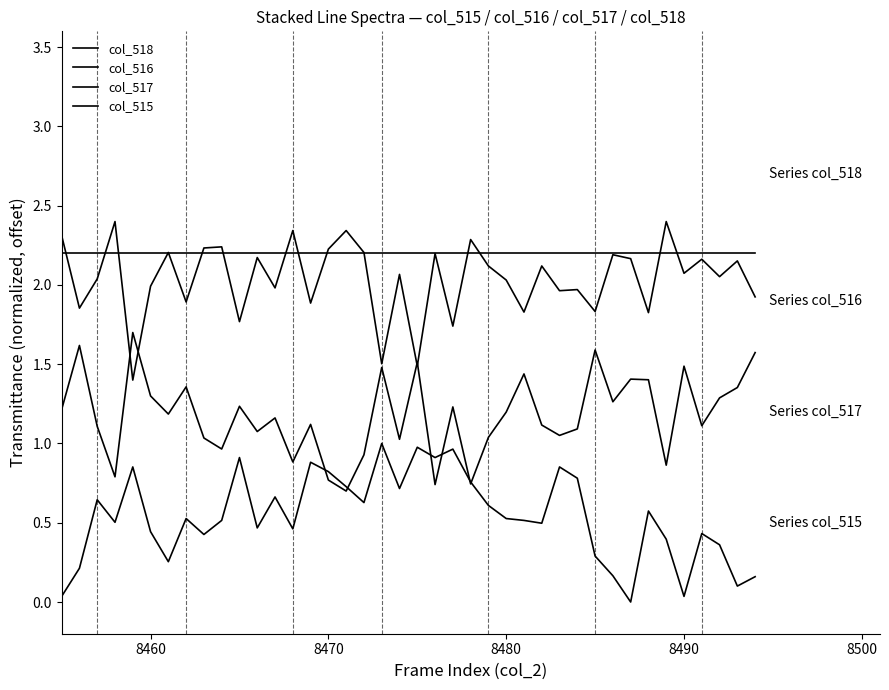

Count the number of data series in this chart.

4